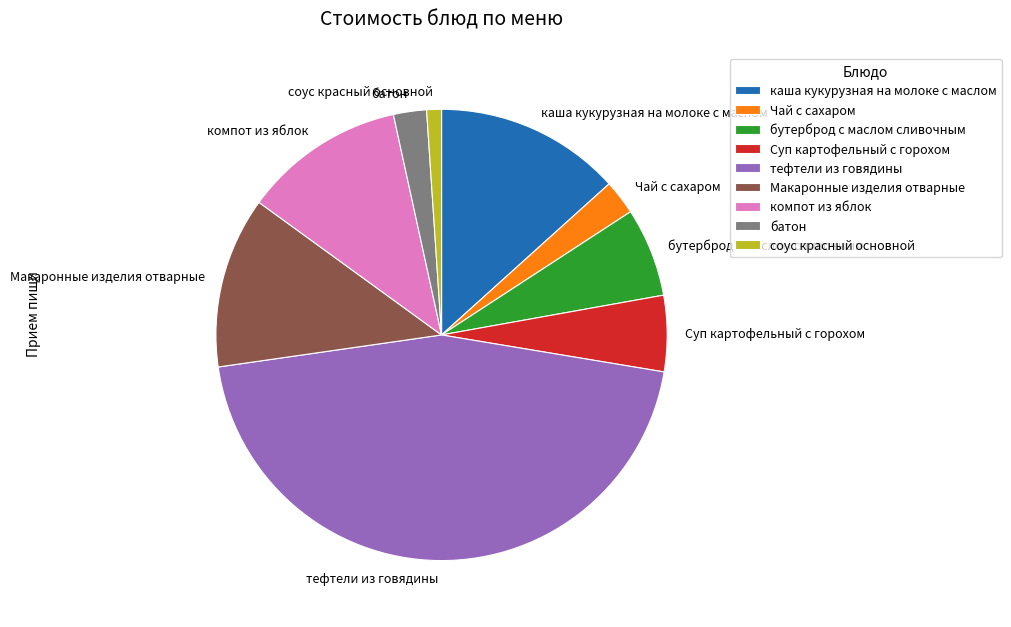

Is there a majority slice in this chart?

No